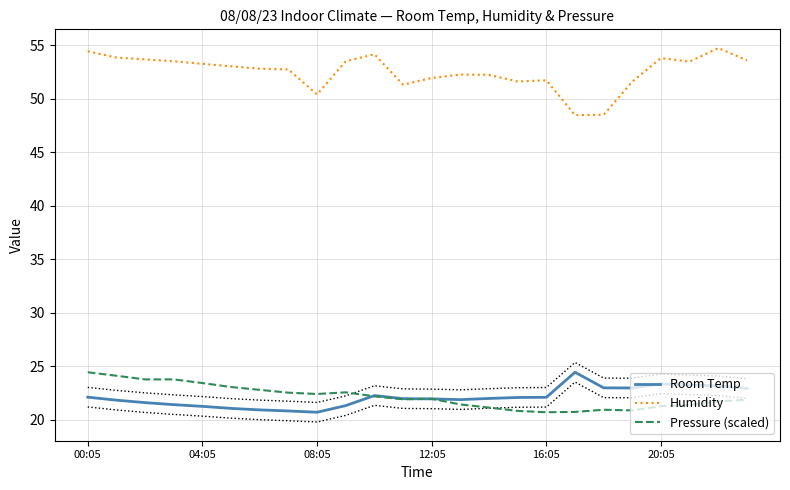

What is the highest value of the Room Temp series?

24.4